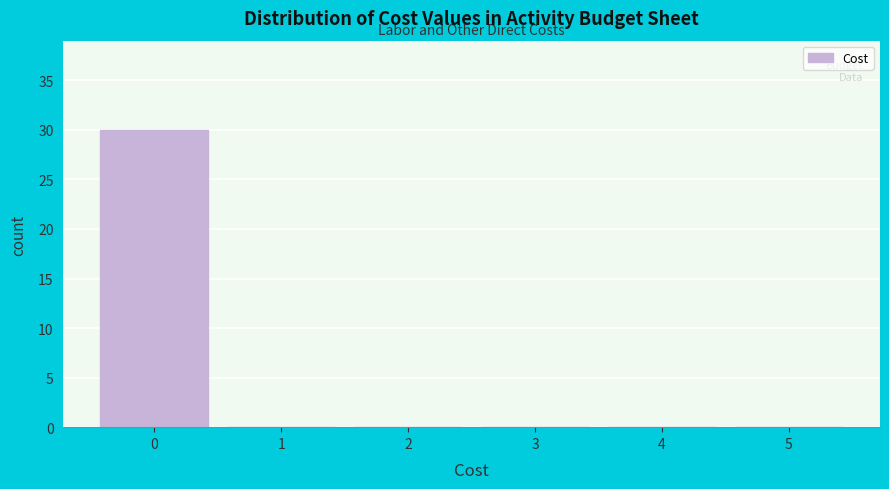

How tall is the bar that spans -0.5 to 0.5 on the x-axis? The values are not printed on the chart, so give them approximately, as read against the axis.

30